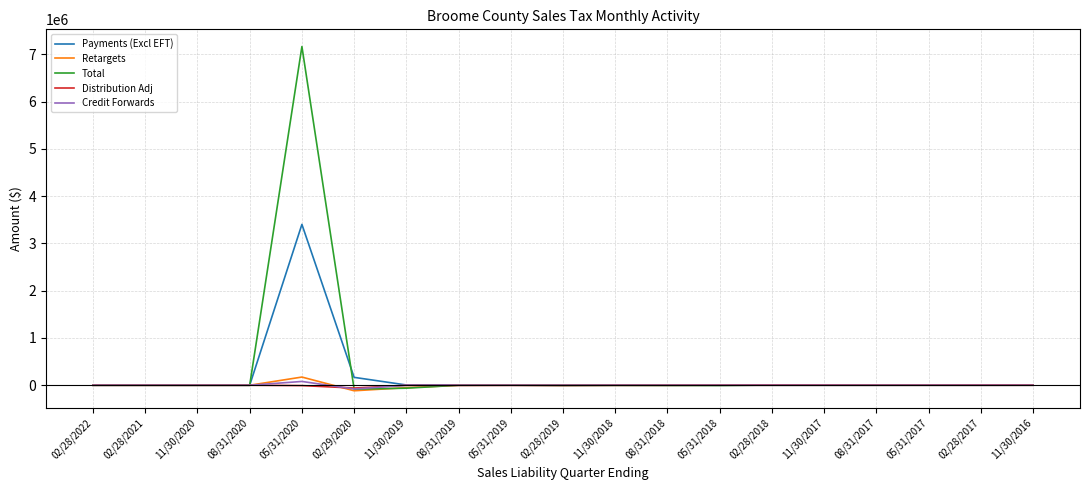

What is the spread (max minus min) of values at 05/31/2018?

6983.1